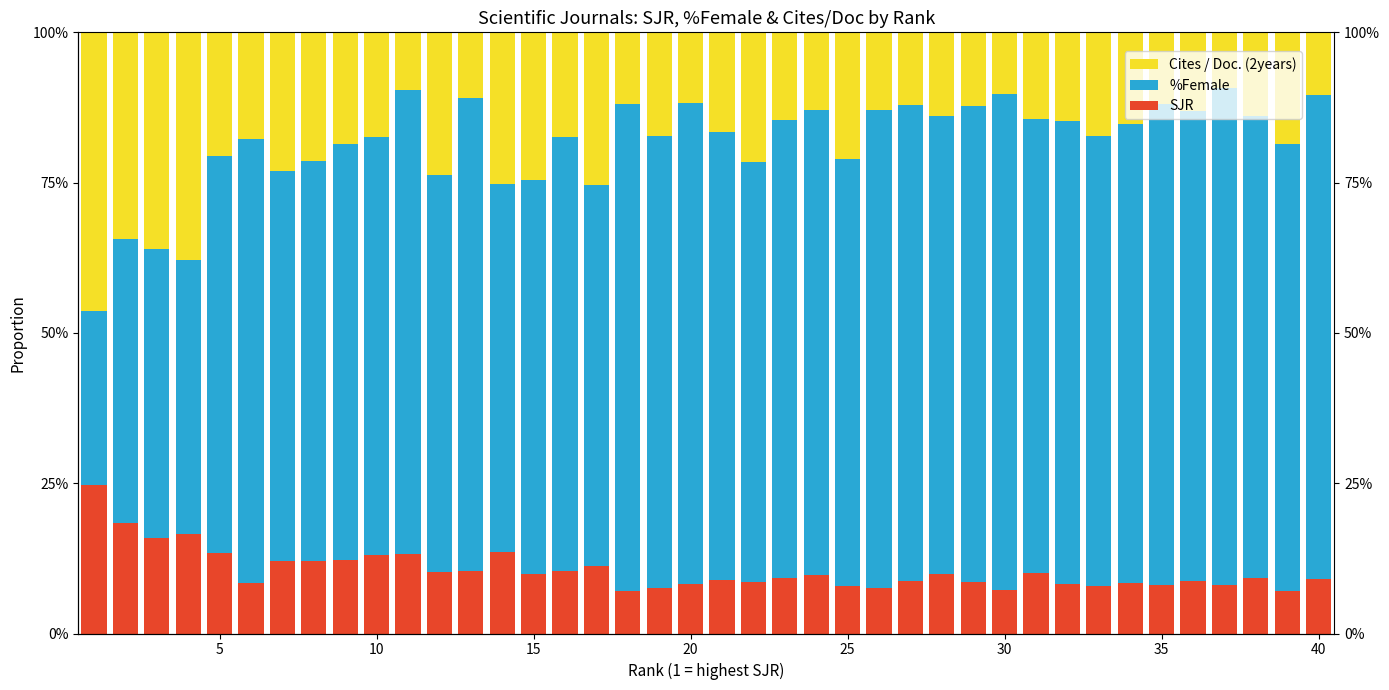

What is the sum of all Cites / Doc. (2years) values?

7.4